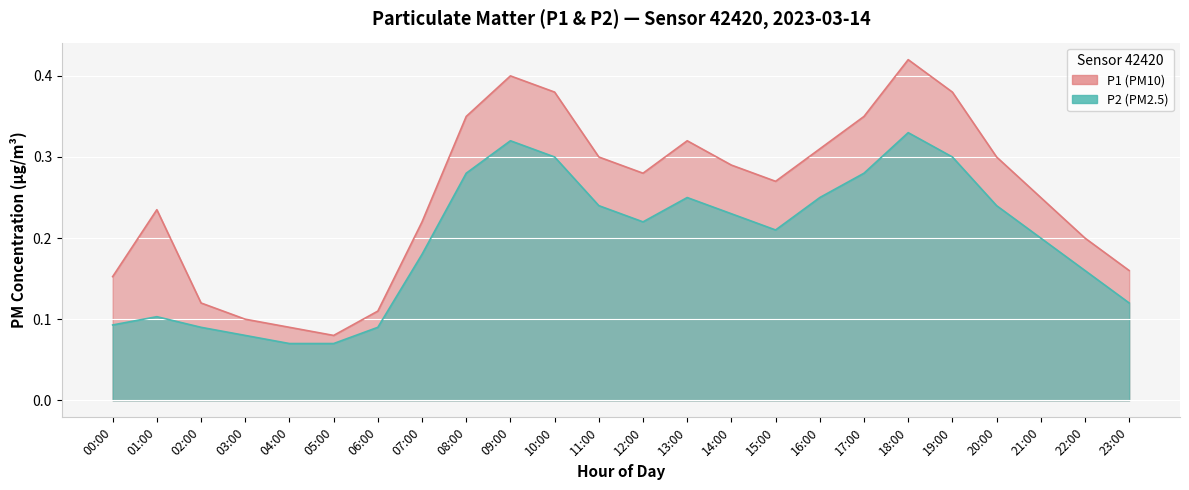

At which label is the value closest to 0?

04:00